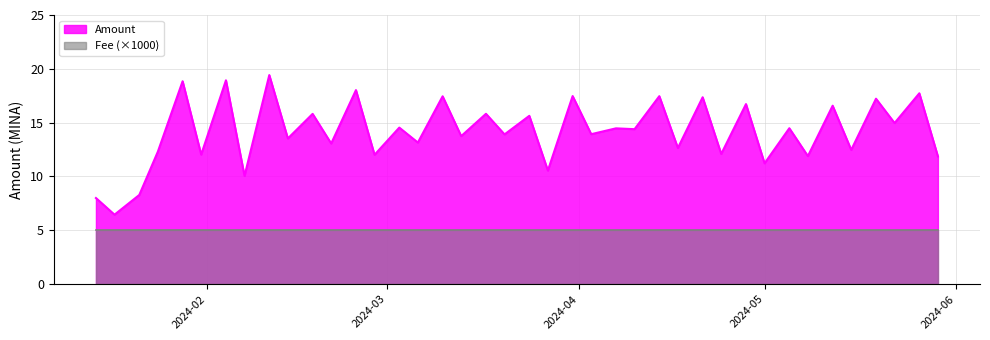

Which series has the widest spread of values?

Amount